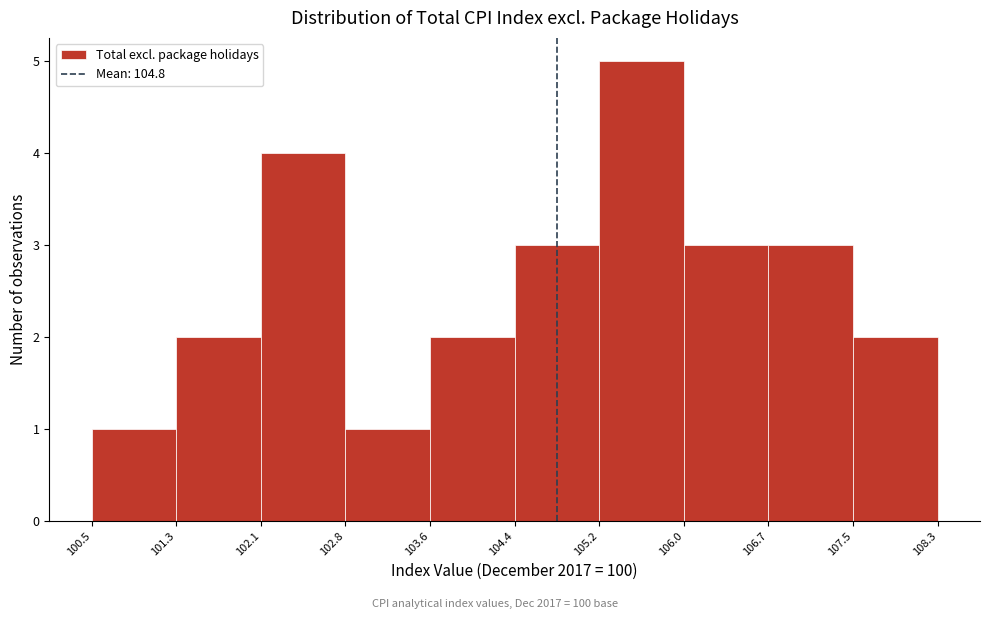

Reading left to right, transcribe this chart: for each bar, give the range it covers on the x-axis and its height. The values are not printed on the chart, so give them approximately, as read against the axis.

100.5 to 101.3: 1
101.3 to 102.1: 2
102.1 to 102.8: 4
102.8 to 103.6: 1
103.6 to 104.4: 2
104.4 to 105.2: 3
105.2 to 106.0: 5
106.0 to 106.7: 3
106.7 to 107.5: 3
107.5 to 108.3: 2